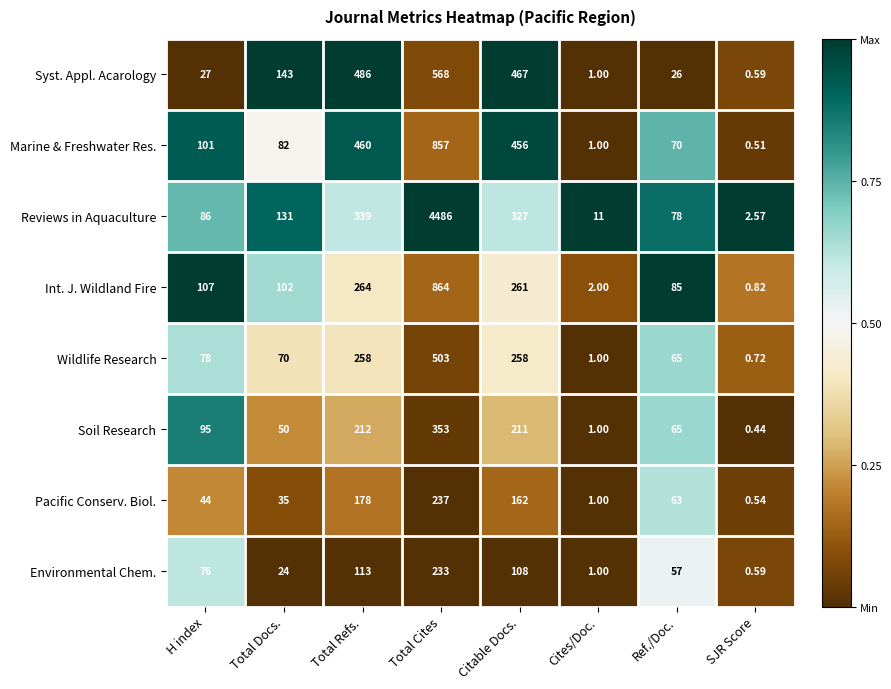

What is the total value across all series at Total Cites?

8101.0